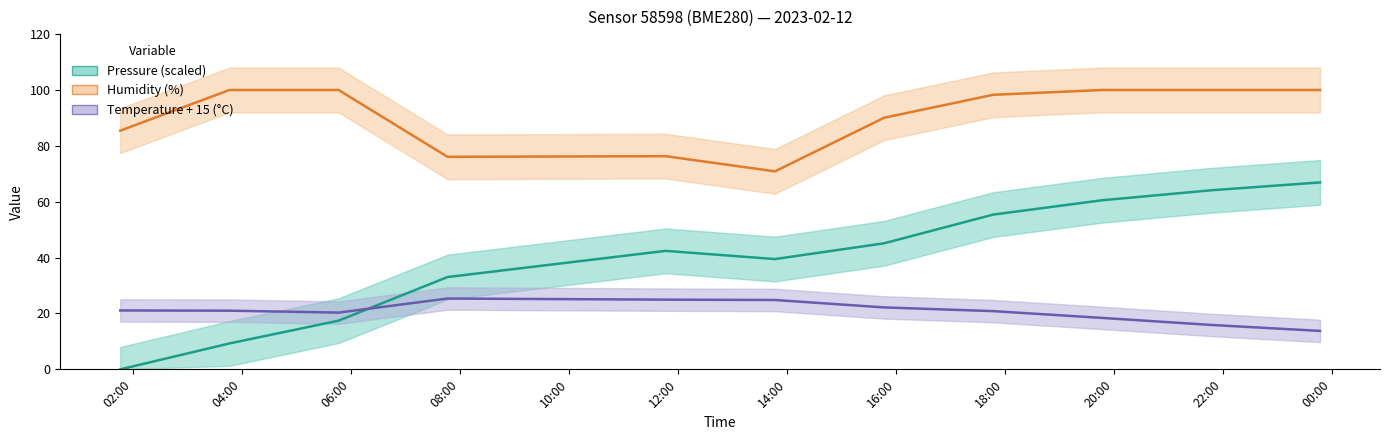

The Temperature + 15 (°C) series shows 29.9 at 06:00. True or false?

False